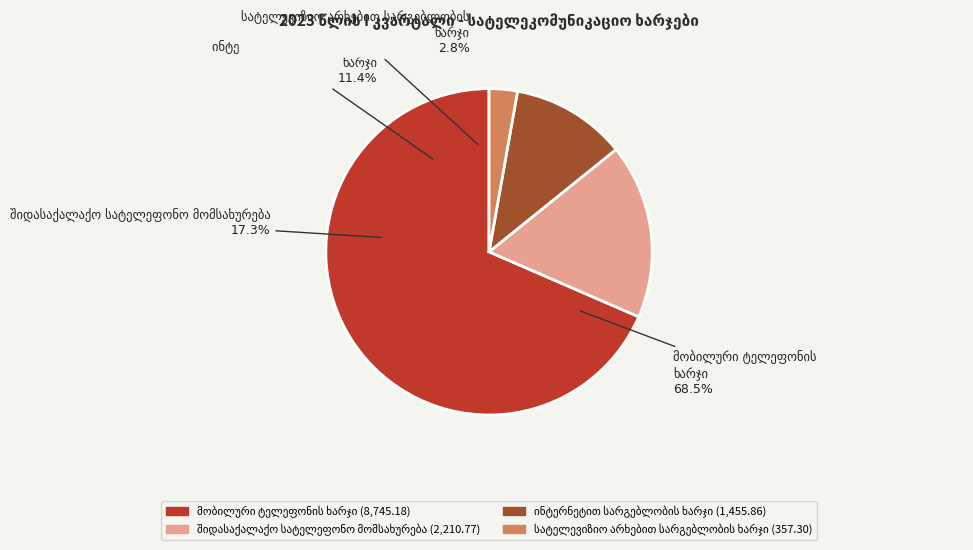

To the nearest percent, what is the difference between the largest and smallest slice percentages?

66%